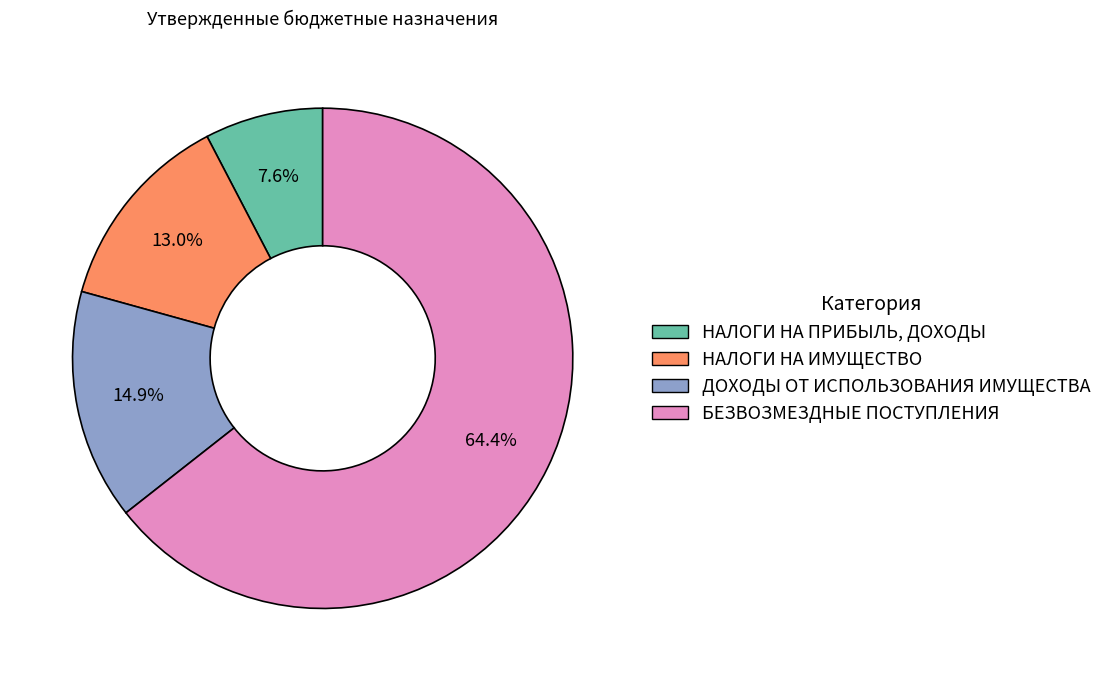

The НАЛОГИ НА ИМУЩЕСТВО slice represents 19% of the pie. True or false?

False